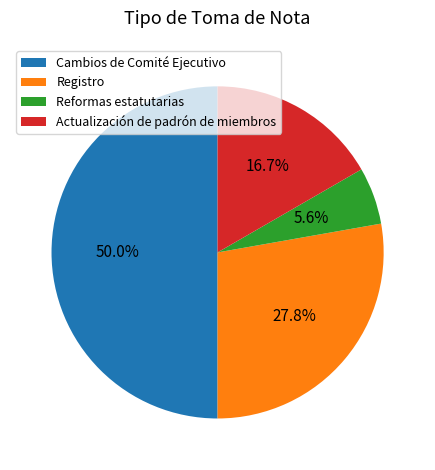

What is the largest slice in the pie chart?

Cambios de Comité Ejecutivo